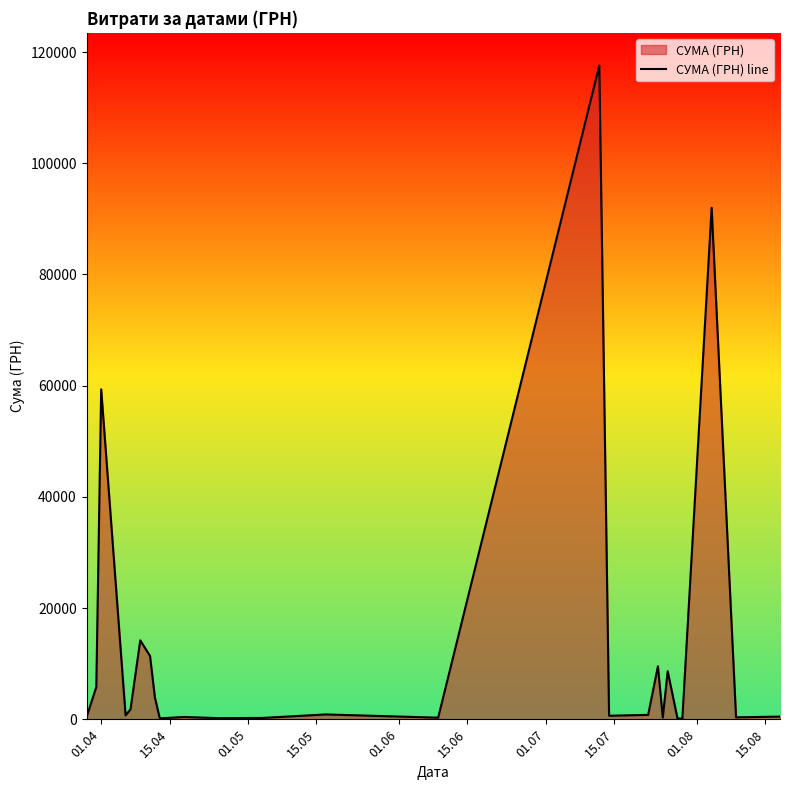

How many lines are shown in the chart?

1